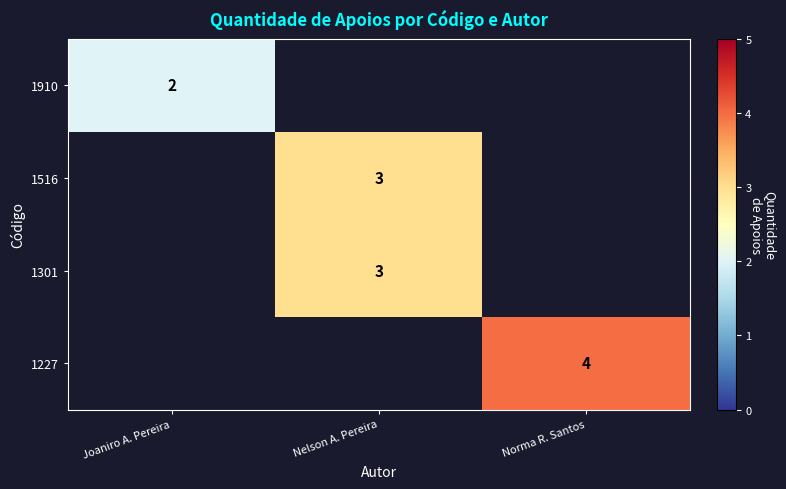

The value of 1301 at Nelson A. Pereira is 3. True or false?

True